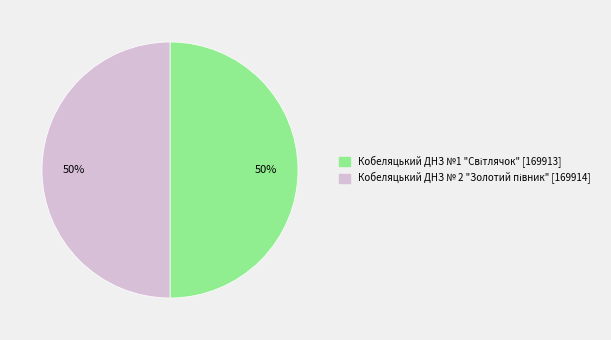

To the nearest percent, what is the average slice percentage?

50%